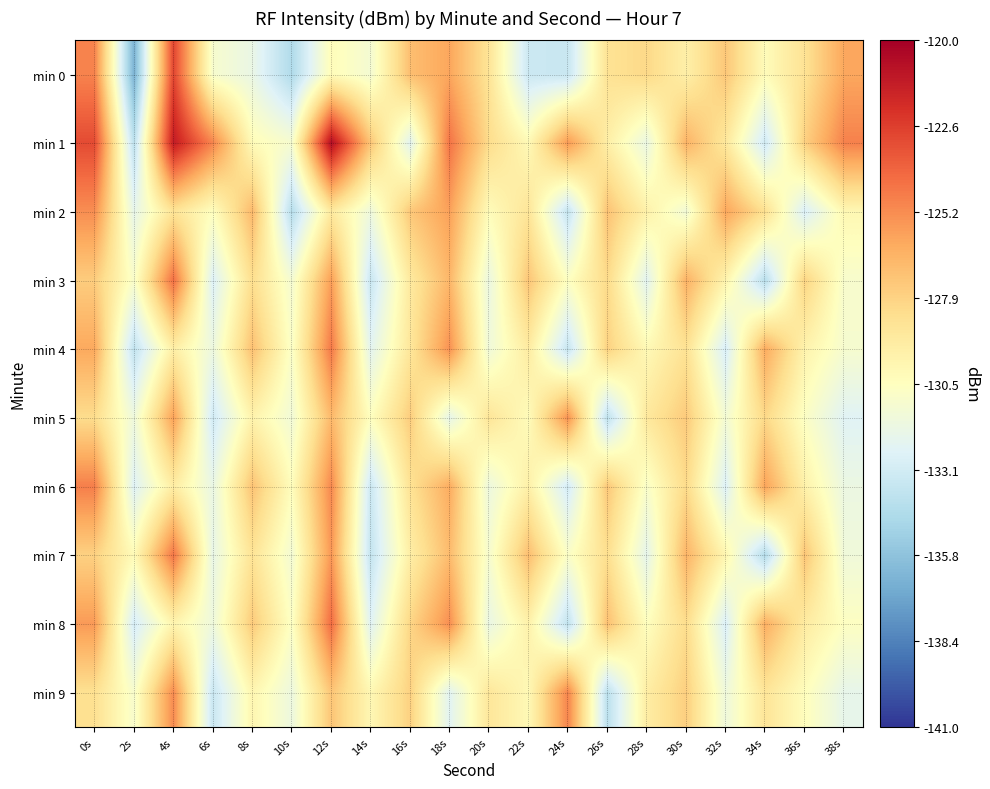

Which series has the largest total across all categories?

min 1